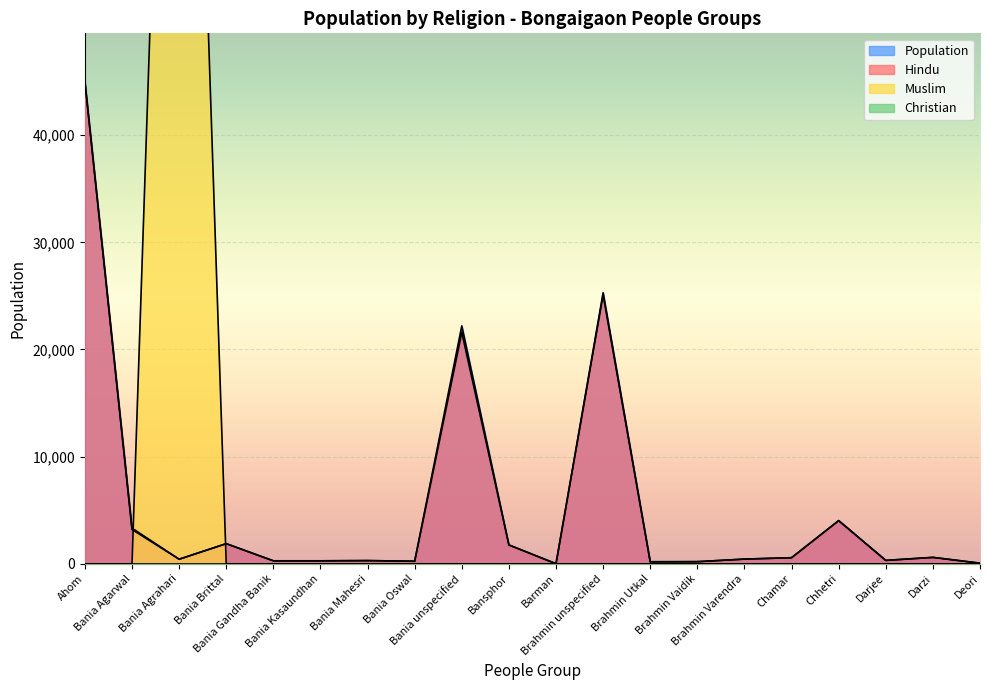

Which has a higher value, Bania unspecified or Bania Kasaundhan?

Bania unspecified